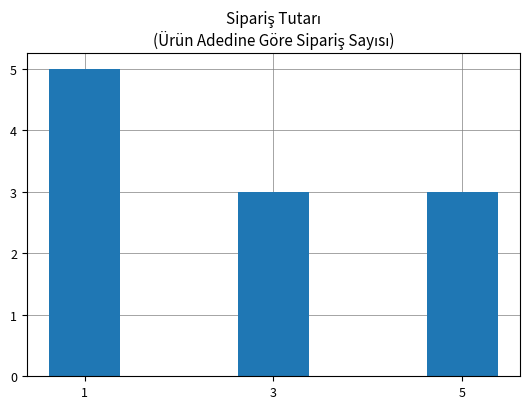

Count the values in the range 3 to 5.

3